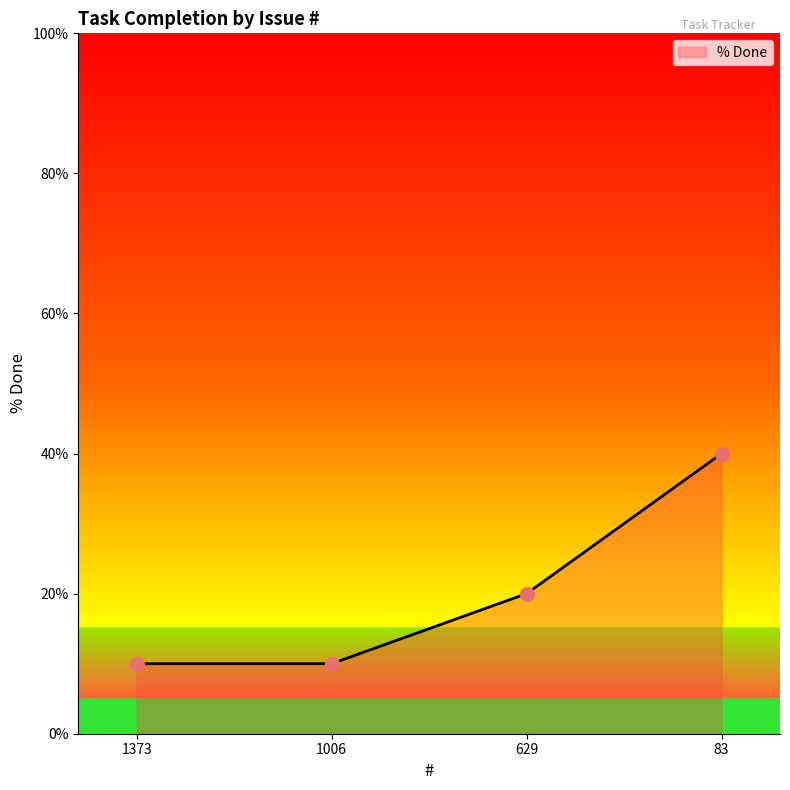

What is the value of the 4th point from the left?

40